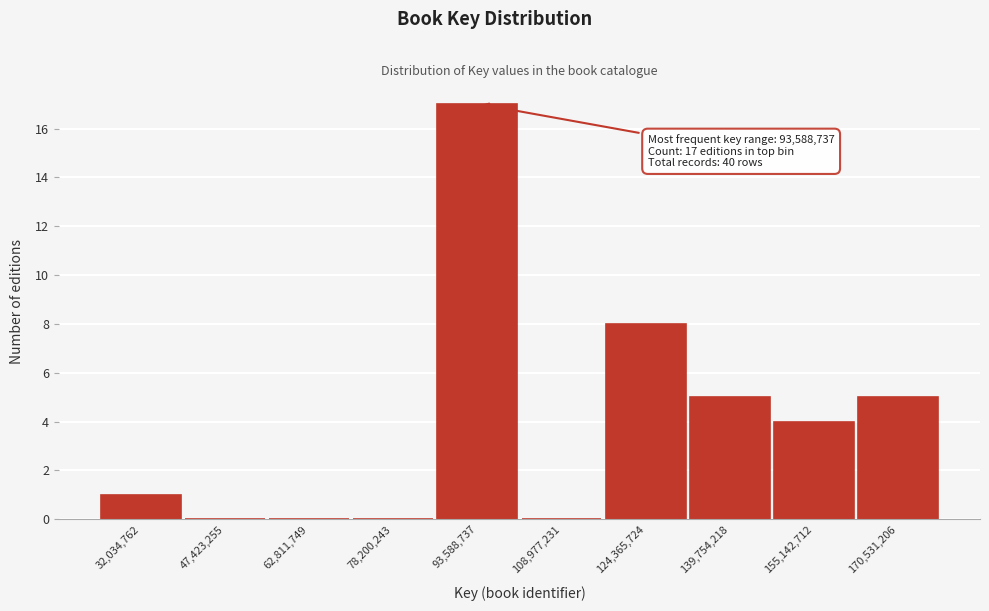

Reading left to right, what are all the values shown in this chart?

32,034,762=1	47,423,255=0	62,811,749=0	78,200,243=0	93,588,737=17	108,977,231=0	124,365,724=8	139,754,218=5	155,142,712=4	170,531,206=5